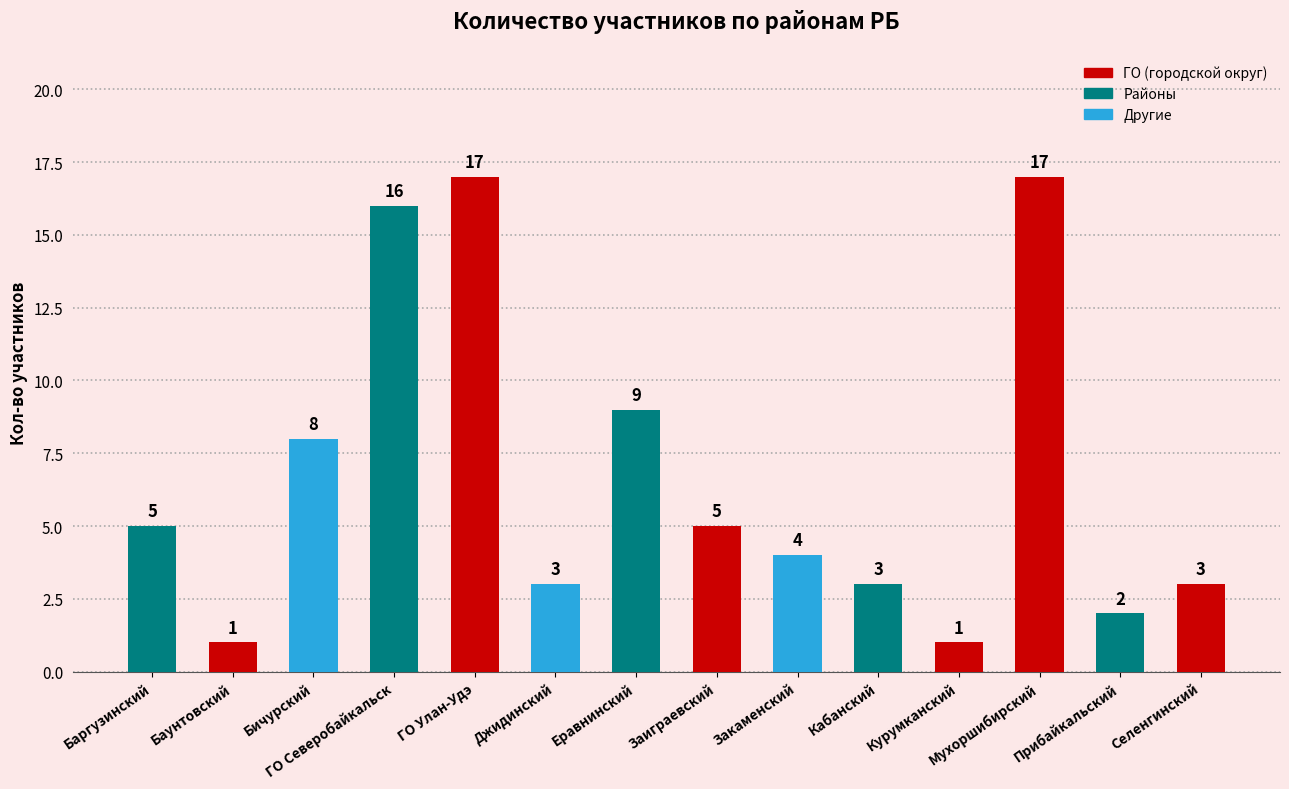

True or false: the data shows 9 at Еравнинский.

True